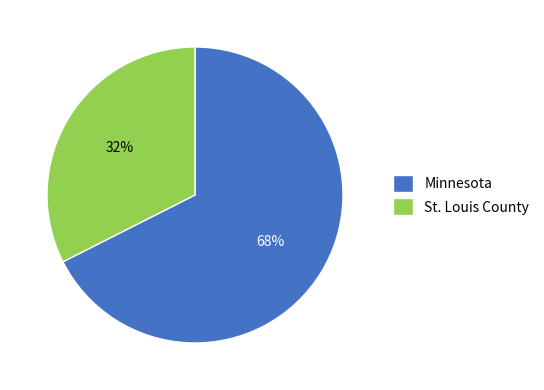

Which has a higher value, St. Louis County or Minnesota?

Minnesota